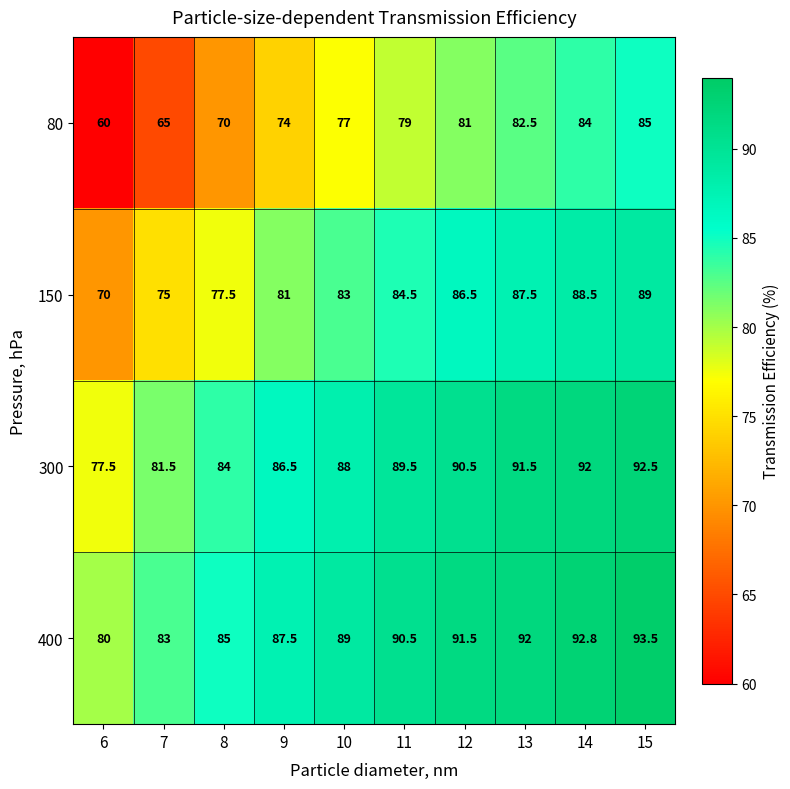

How many series are shown in this chart?

4